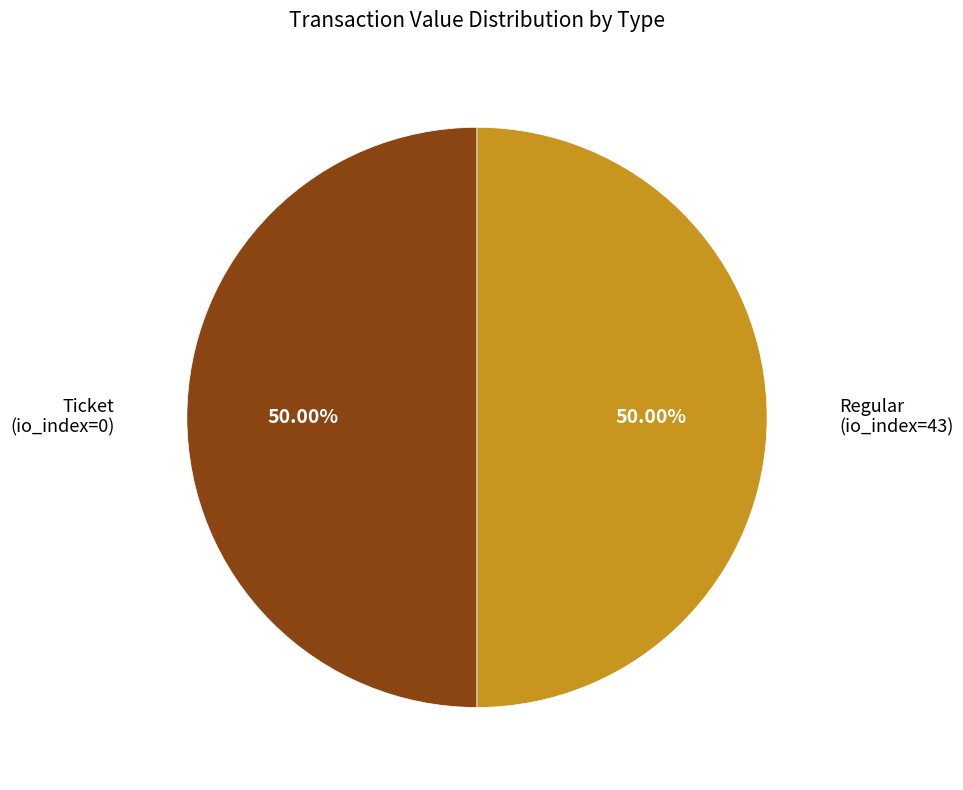

Which category has the biggest portion of the pie?

Regular tx (io_index=43)